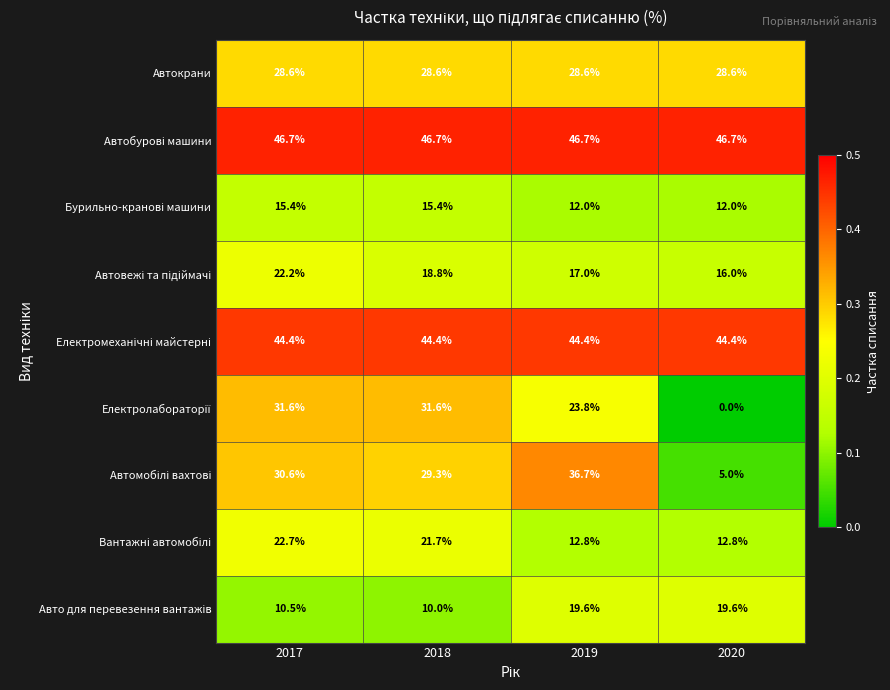

What is the total value across all series at 2019?

241.6